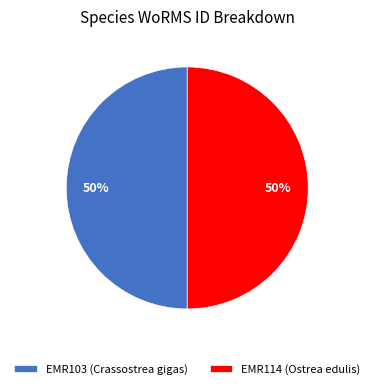

The EMR114 (Ostrea edulis) slice represents 62% of the pie. True or false?

False